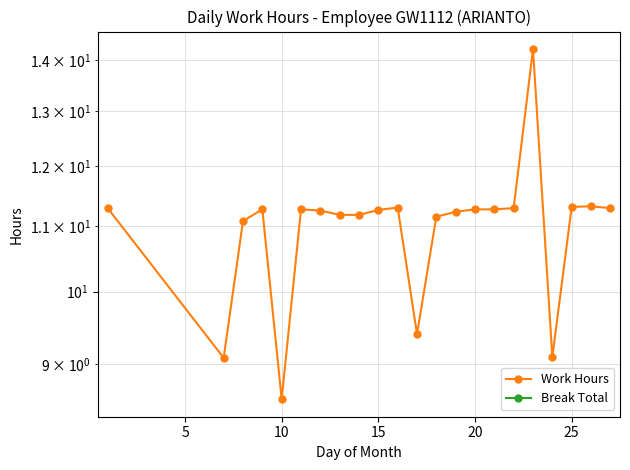

Reading left to right, what are all the values shown in this chart?

Work Hours: 11.3	9.1	11.1	11.3	8.6	11.3	11.2	11.2	11.2	11.3	11.3	9.4	11.2	11.2	11.3	11.3	11.3	14.2	9.1	11.3	11.3	11.3
Break Total: 0.0	0.0	0.0	0.0	0.0	0.0	0.0	0.0	0.0	0.0	0.0	0.0	0.0	0.0	0.0	0.0	0.0	0.0	0.0	0.0	0.0	0.0